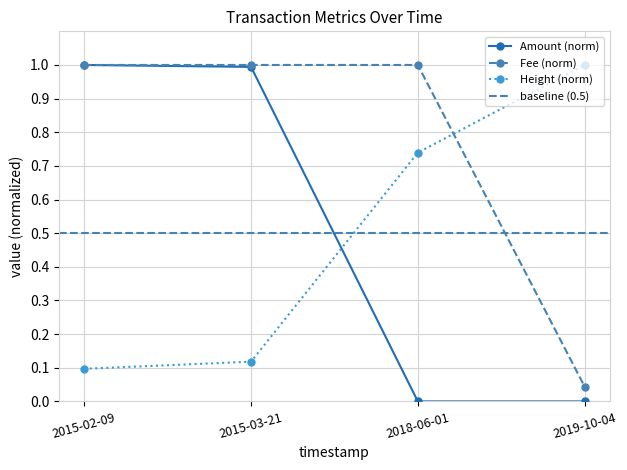

What is the label of the 2nd point from the right?

2018-06-01